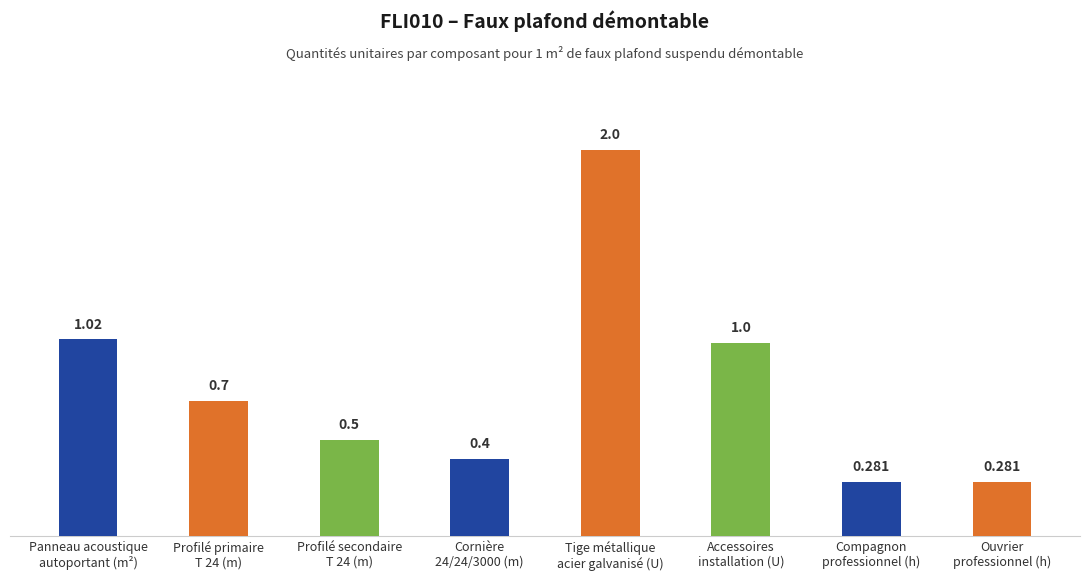

Are the bars horizontal?

No